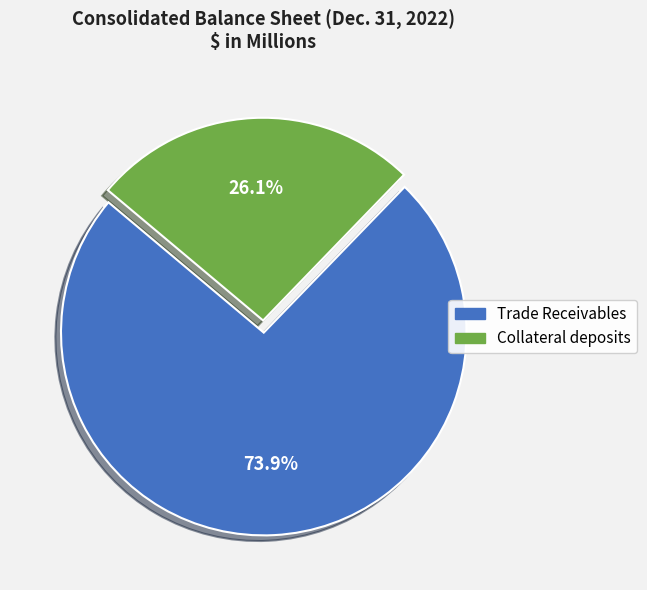

Which slice represents more than half of the pie?

Trade Receivables